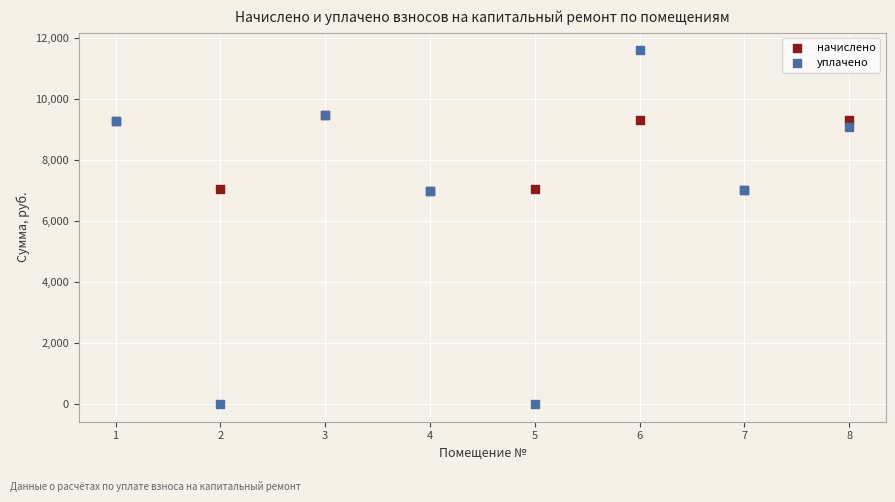

In the начислено series, what Y value is closest to 8232?

9292.8